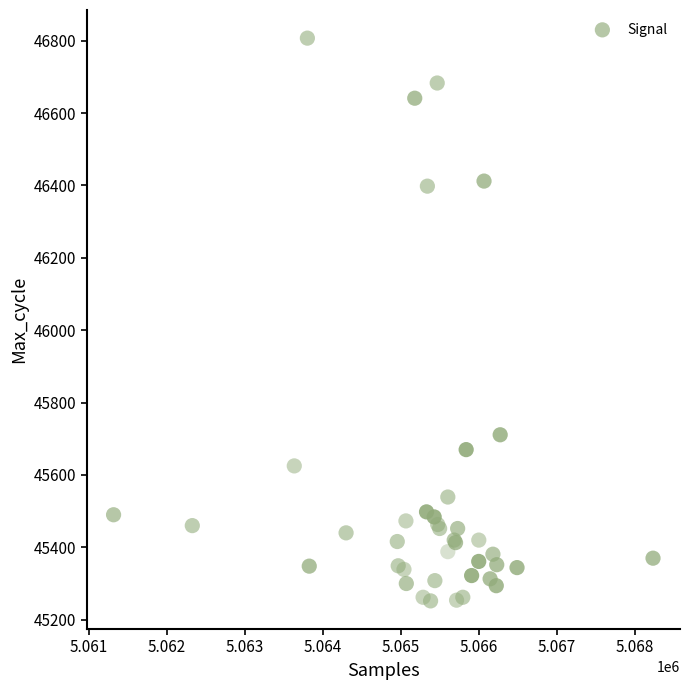

What Y value in the scatter plot is closest to 46029?

45711